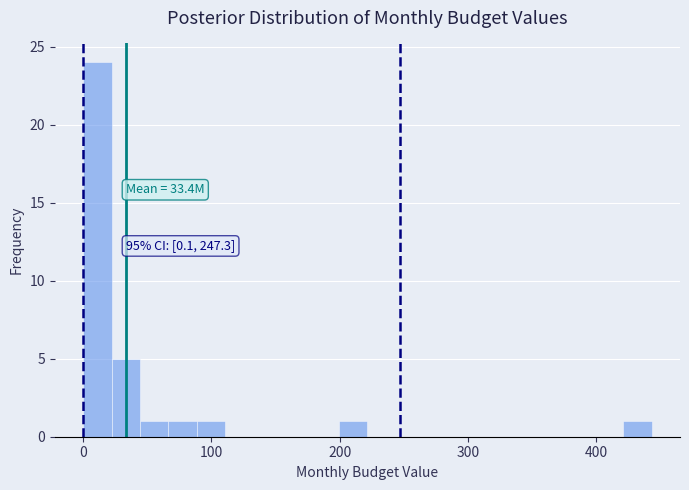

Around what value on the x-axis is the tallest bar? Give the approximate position of its centre, as read against the axis.

10